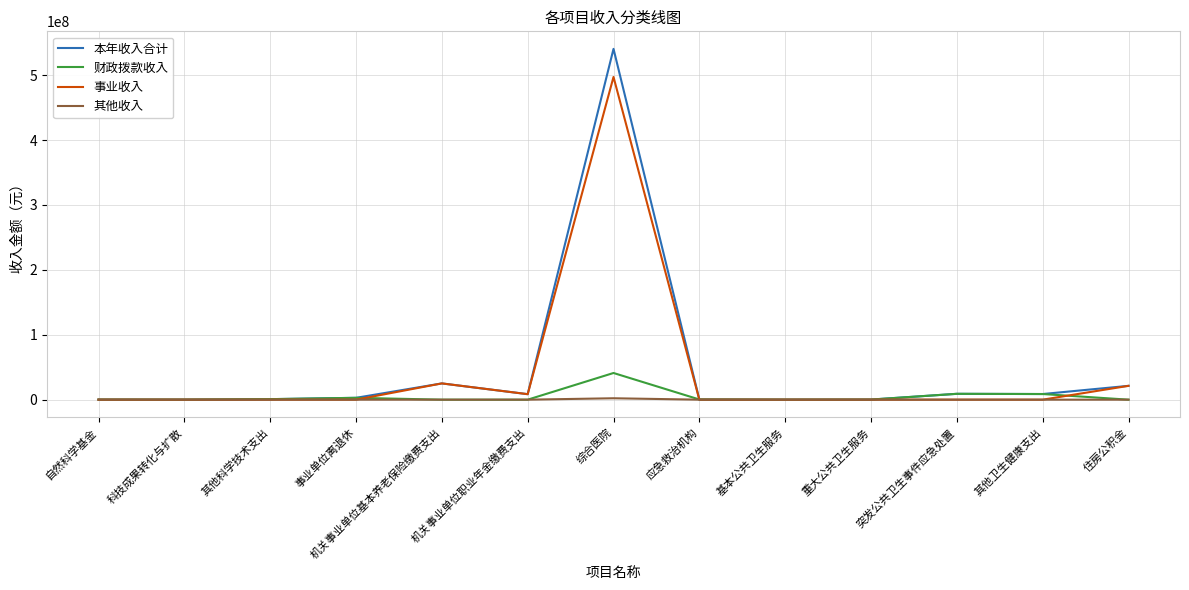

At which category does the chart reach its peak across all series?

综合医院